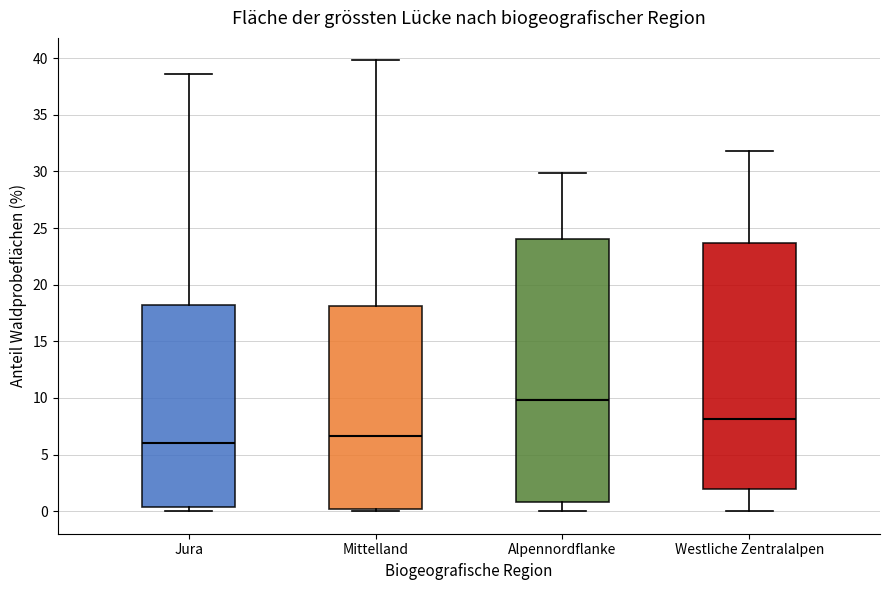

Reading left to right, transcribe this box plot: for each box, give where its median line is, the range the box spans, and where its two whiskers end, as read against the y-axis. The values are not printed on the chart, so give them approximately, as read against the axis.

Jura: median 6.0, box 0.5 to 18.0, whiskers 0.0 to 38.5
Mittelland: median 6.5, box 0.0 to 18.0, whiskers 0.0 (just below the box's lower edge) to 40.0
Alpennordflanke: median 10.0, box 1.0 to 24.0, whiskers 0.0 to 30.0
Westliche Zentralalpen: median 8.0, box 2.0 to 23.5, whiskers 0.0 to 32.0